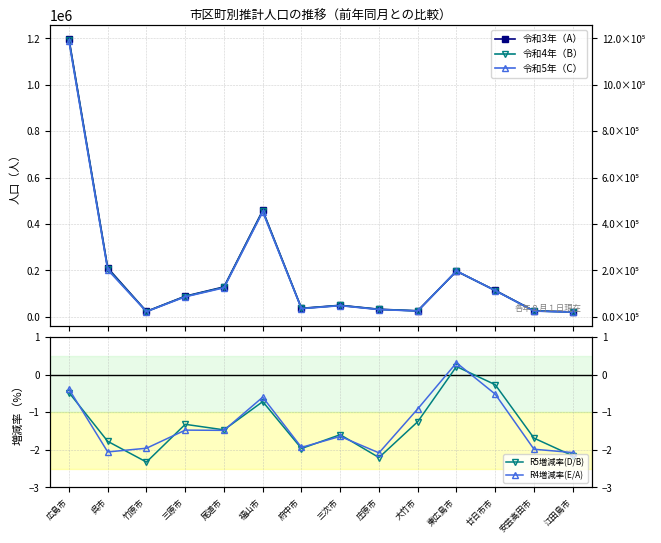

Is it true that R4増減率(E/A) equals -0.7 at 府中市?

False